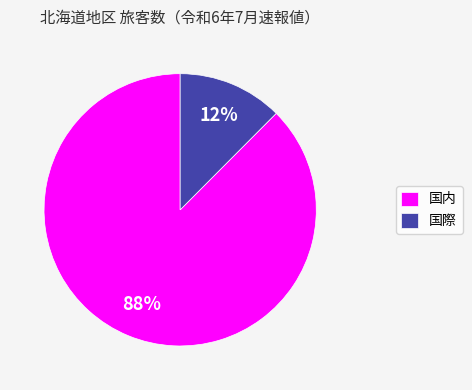

To the nearest percent, what percentage of the pie is 国内?

88%